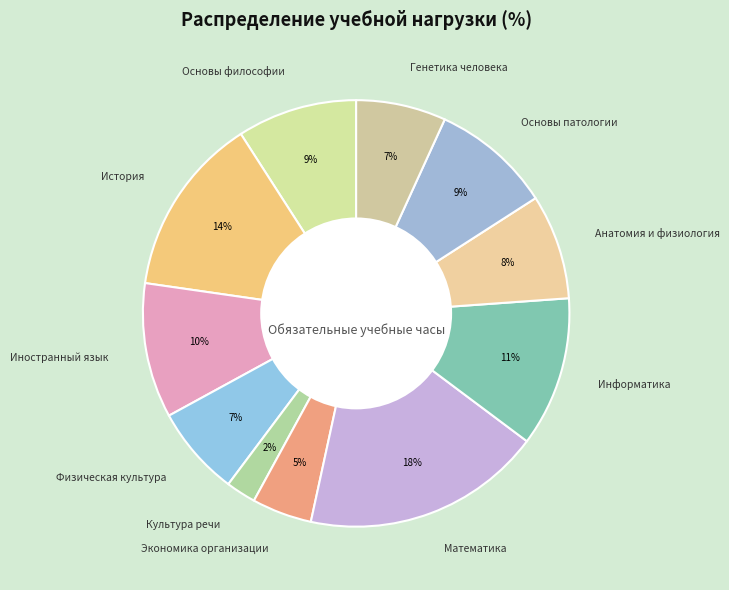

To the nearest percent, what percentage of the pie is Математика?

18%